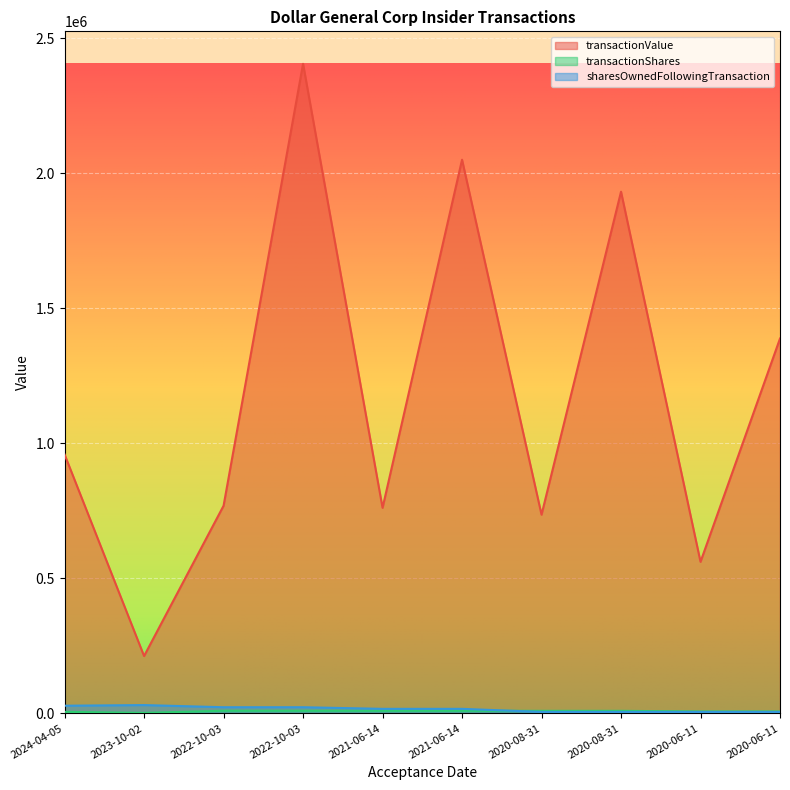

How many values in the transactionShares series are below 9570?

4